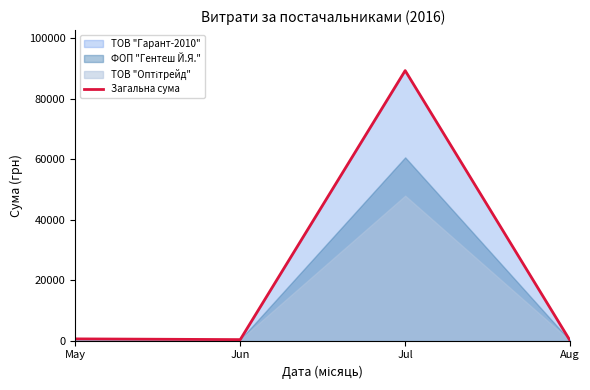

At which label is the value closest to 44608?

May